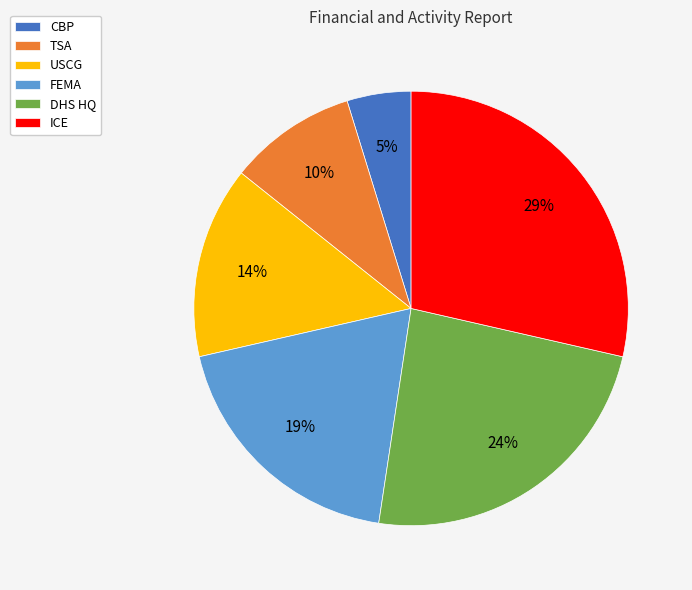

Is there a majority slice in this chart?

No